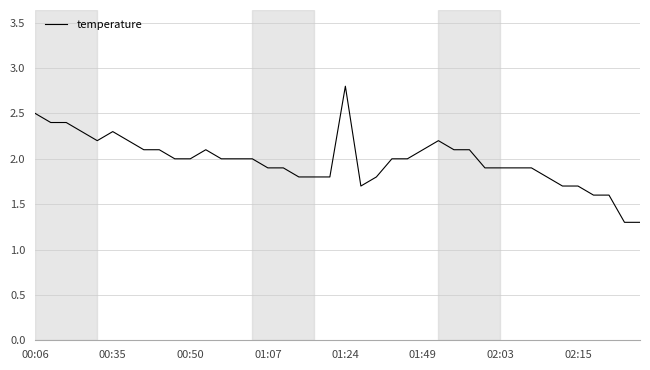

What is the maximum value shown in the chart?

2.8